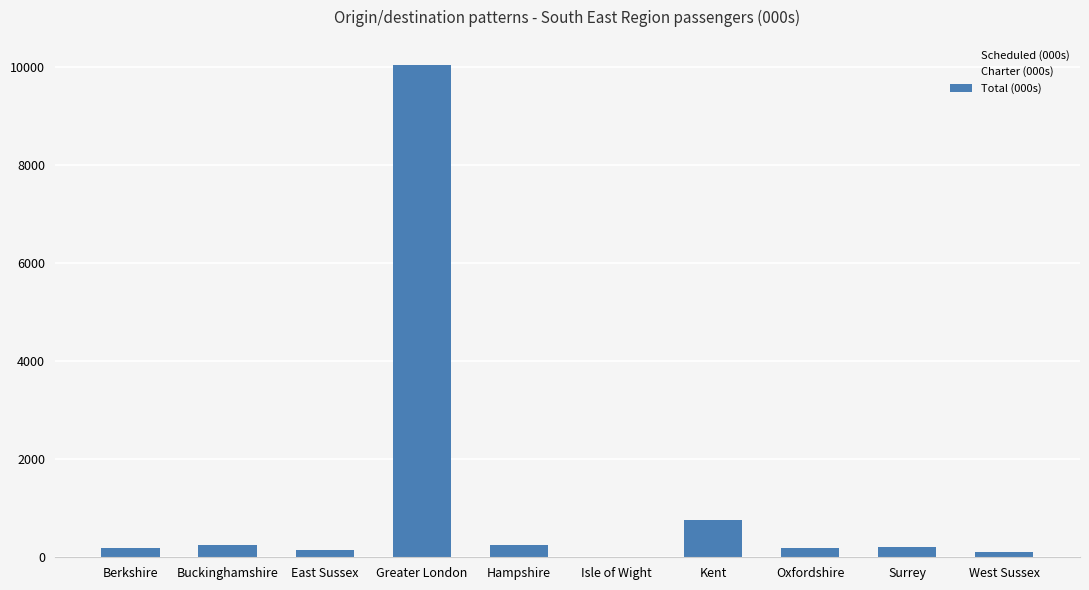

What is the total value across all series at Surrey?

422.0